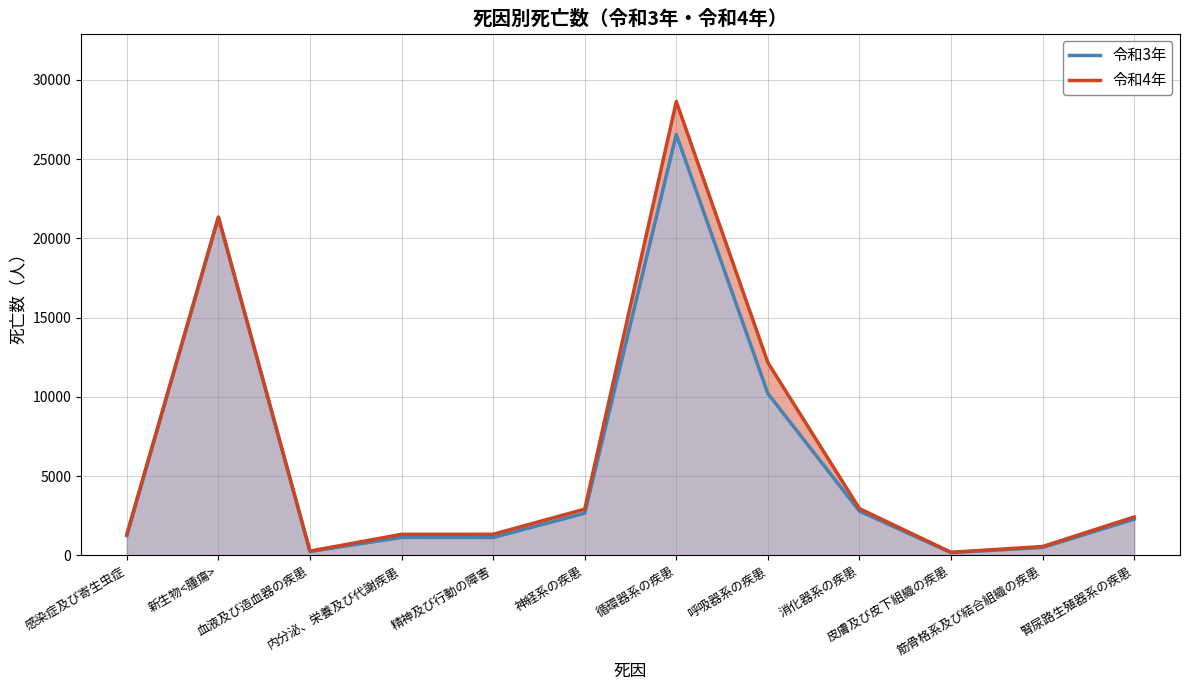

What is the minimum value shown in the chart?

164